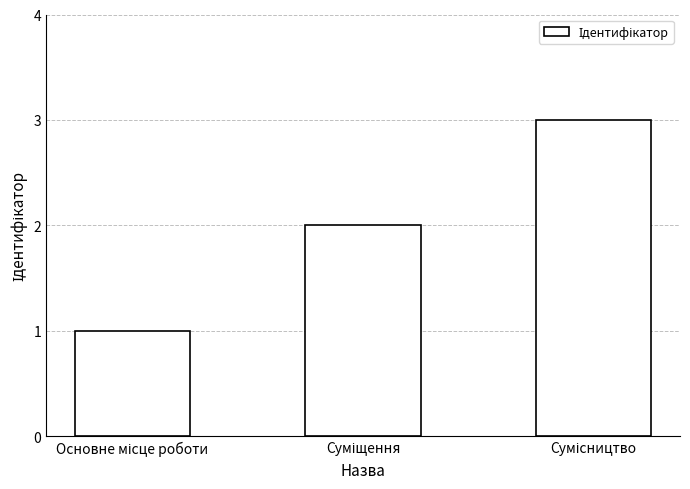

How many bars are there in total?

3